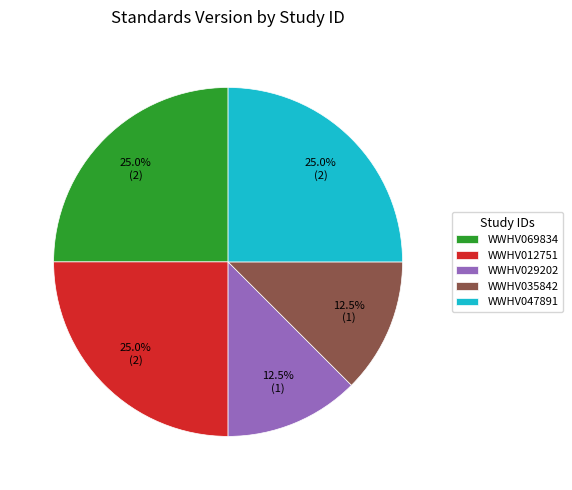

Approximately how many times larger is the value at WWHV029202 compared to WWHV012751?

0.5